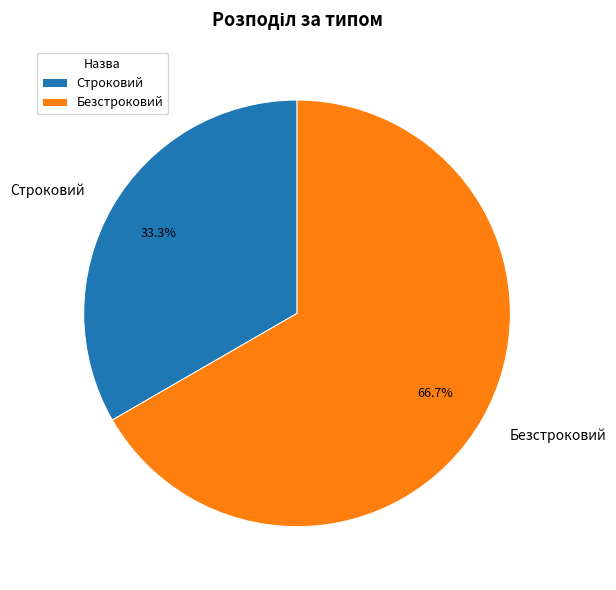

Does Строковий represent more than half of the total?

No